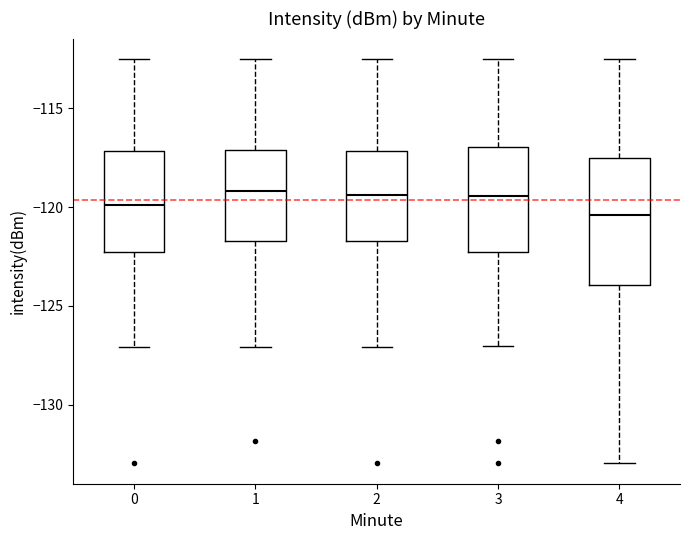

Where is the upper edge of the box at x = 1 on the y-axis? The values are not printed on the chart, so give them approximately, as read against the axis.

-117.0